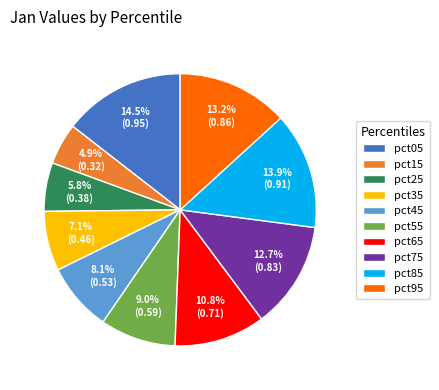

To the nearest percent, what percentage of the pie is pct55?

9%